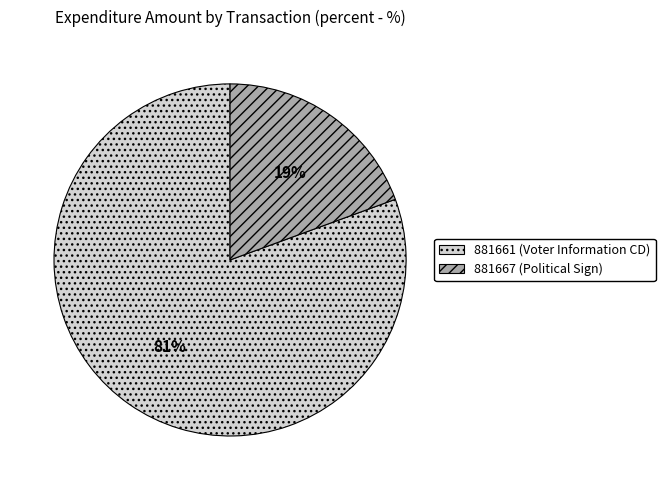

Rank the categories by value from highest to lowest.

881661 (Voter Information CD), 881667 (Political Sign)